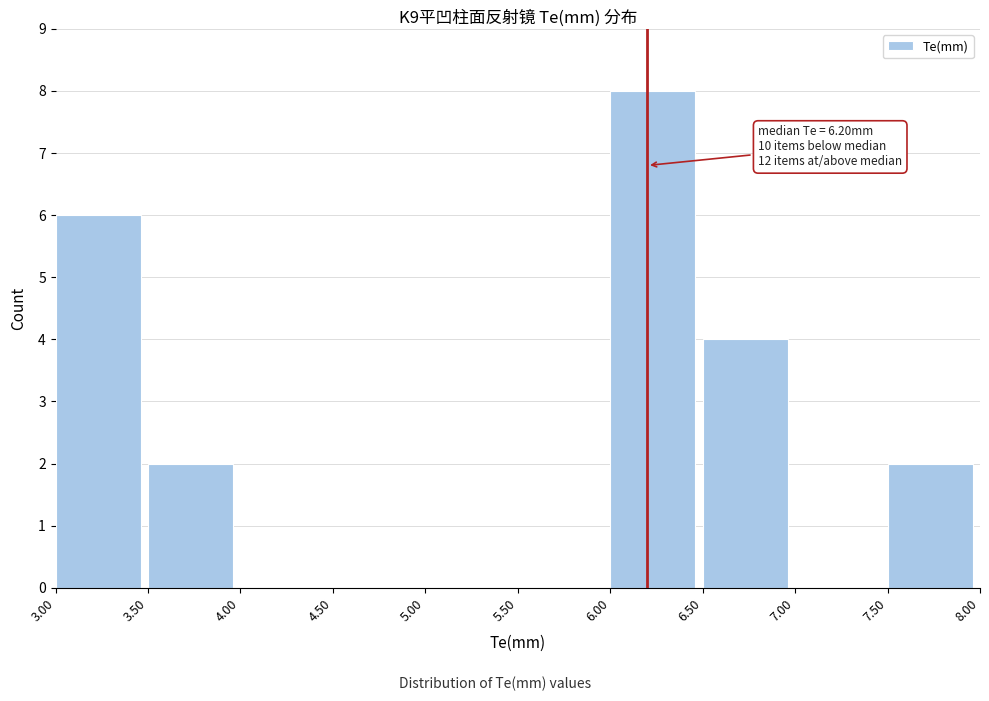

Over which range of the x-axis is the bar tallest?

6.00 to 6.50